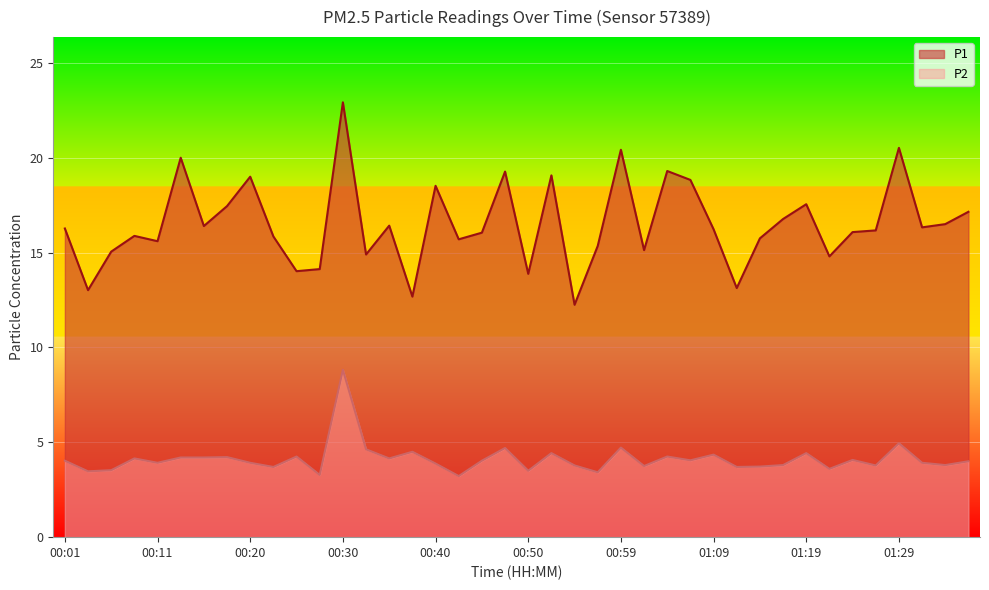

Rank the series at 00:40 from highest to lowest value.

P1, P2